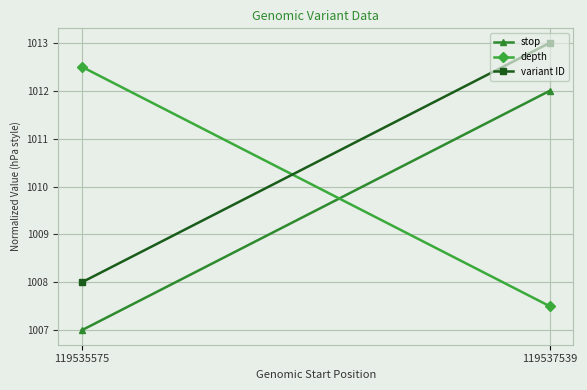

At which label does depth first exceed 1012?

119535575